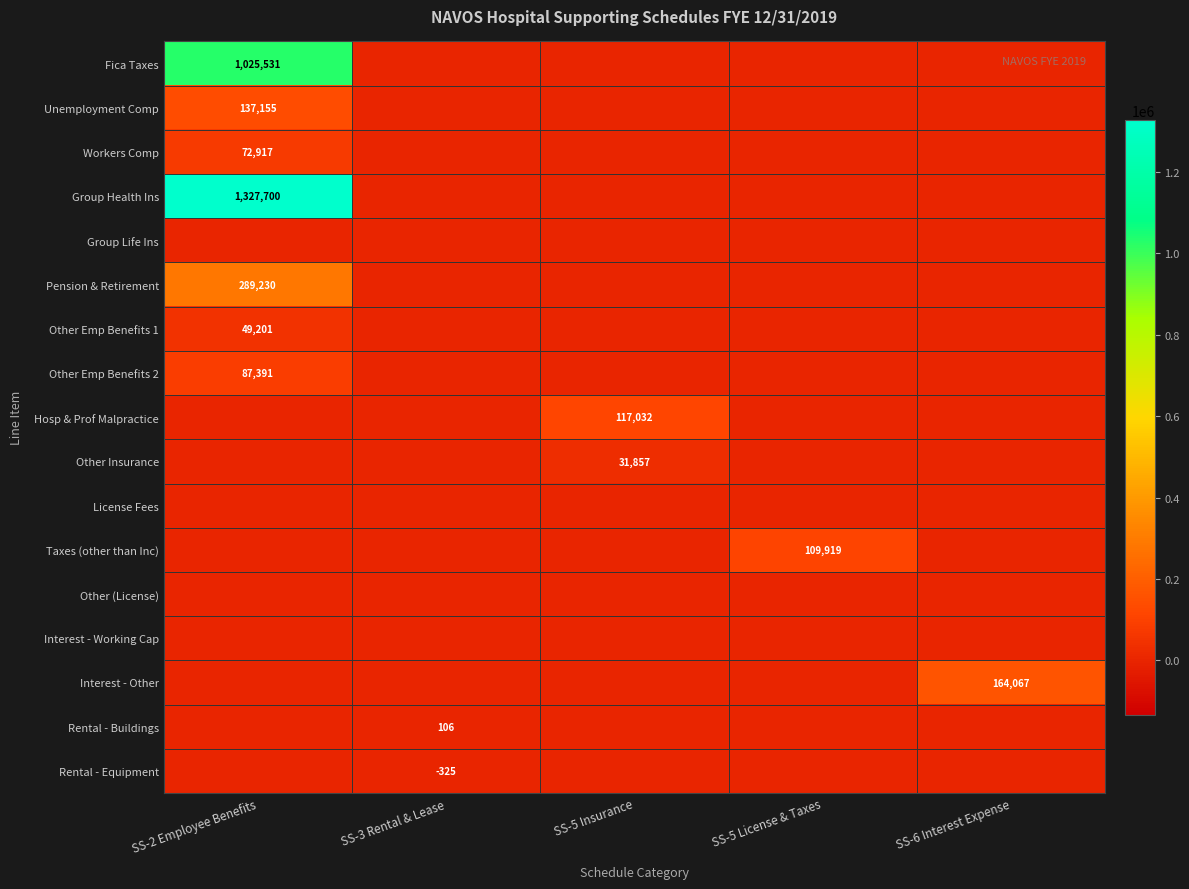

Is it true that Unemployment Comp equals 61677 at SS-2 Employee Benefits?

False